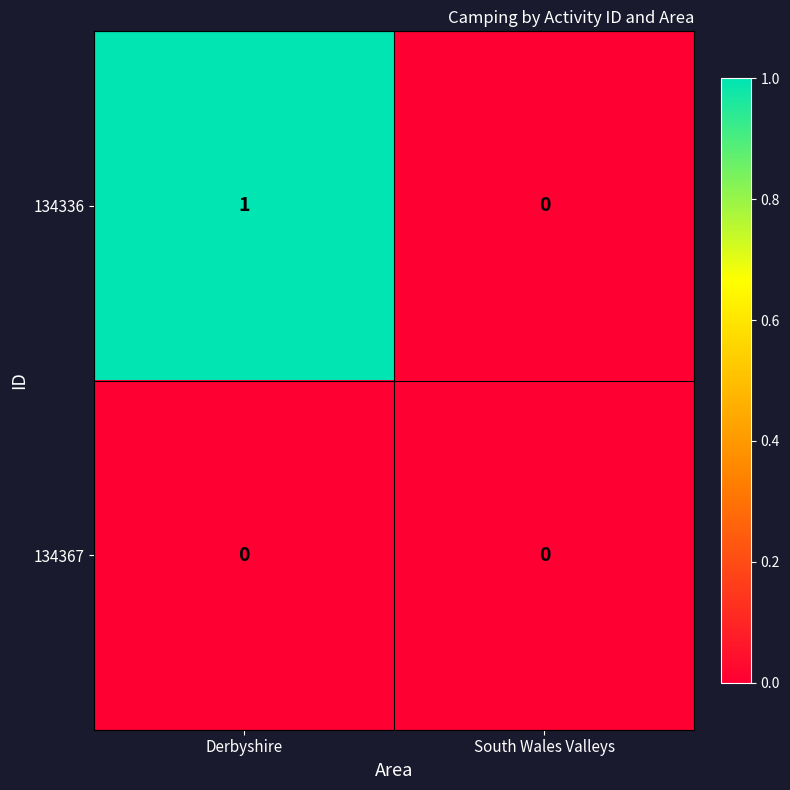

Reading left to right, extract all data points from this chart.

134336: 1	0
134367: 0	0